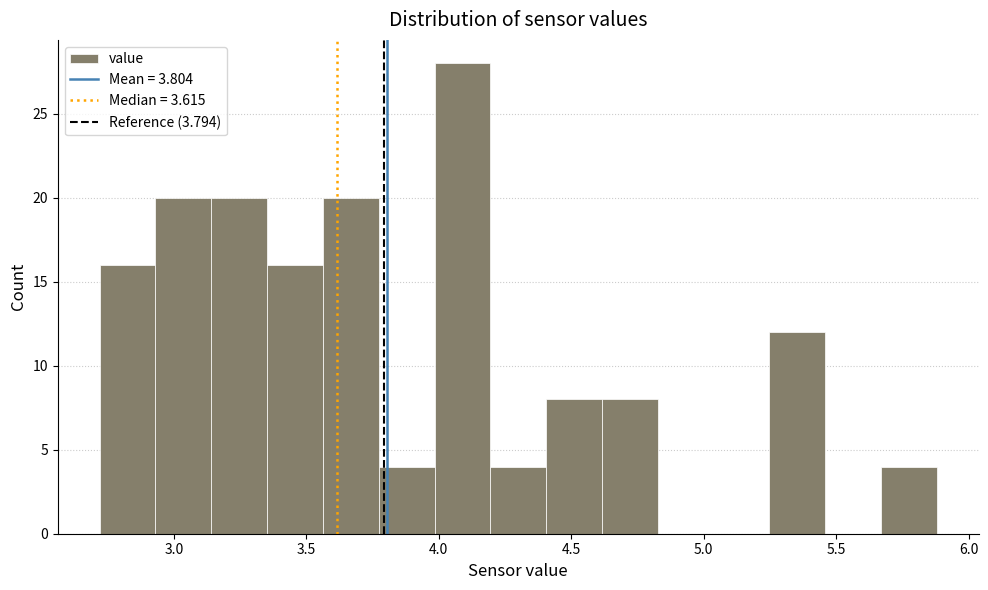

Reading left to right, list every bar in this chart as the range it spans on the x-axis followed by its height. Neither the bar edges nor the heights are printed on the chart, so give them approximately, as read against the axes.

2.70 to 2.95: 16
2.95 to 3.15: 20
3.15 to 3.35: 20
3.35 to 3.55: 16
3.55 to 3.75: 20
3.75 to 4.00: 4
4.00 to 4.20: 28
4.20 to 4.40: 4
4.40 to 4.60: 8
4.60 to 4.85: 8
4.85 to 5.05: 0
5.05 to 5.25: 0
5.25 to 5.45: 12
5.45 to 5.65: 0
5.65 to 5.90: 4